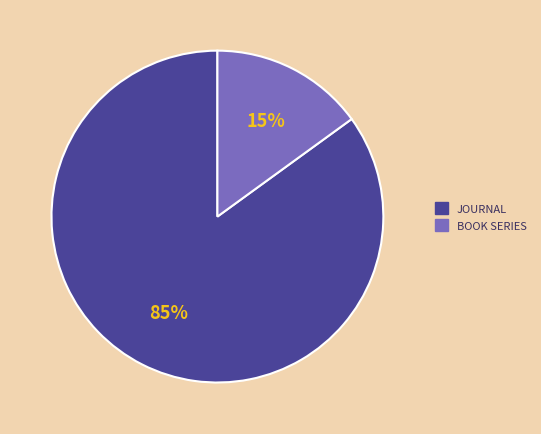

Count the number of slices in the pie.

2